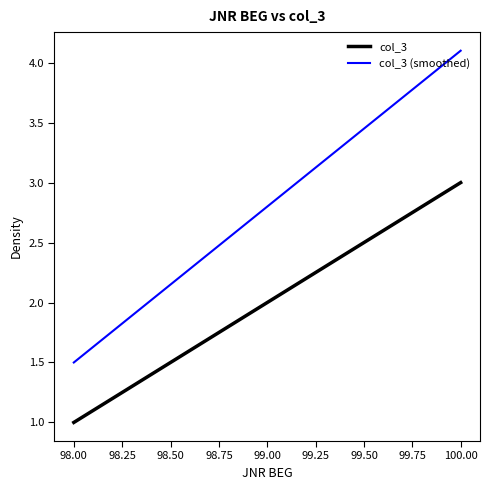

Which series has the largest total across all categories?

col_3 (smoothed)